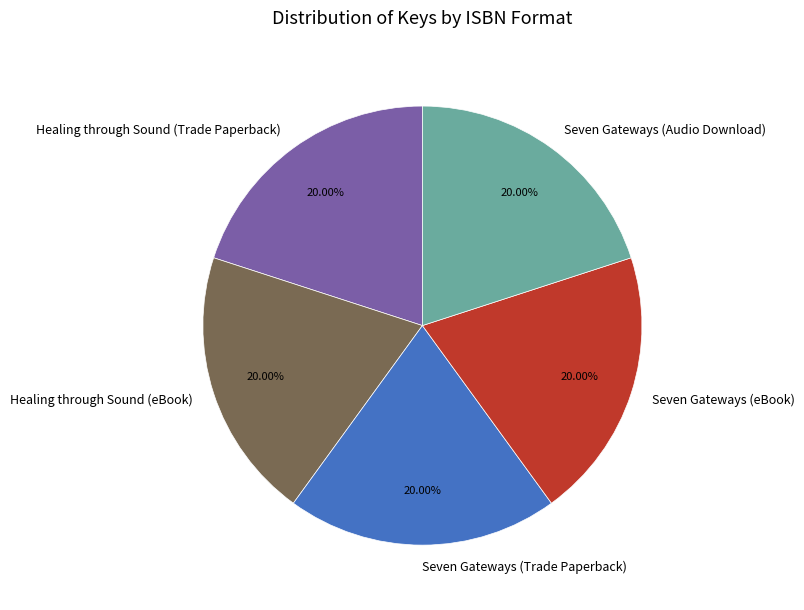

What is the ratio of the value at Seven Gateways (Trade Paperback) to the value at Healing through Sound (Trade Paperback)?

1.0